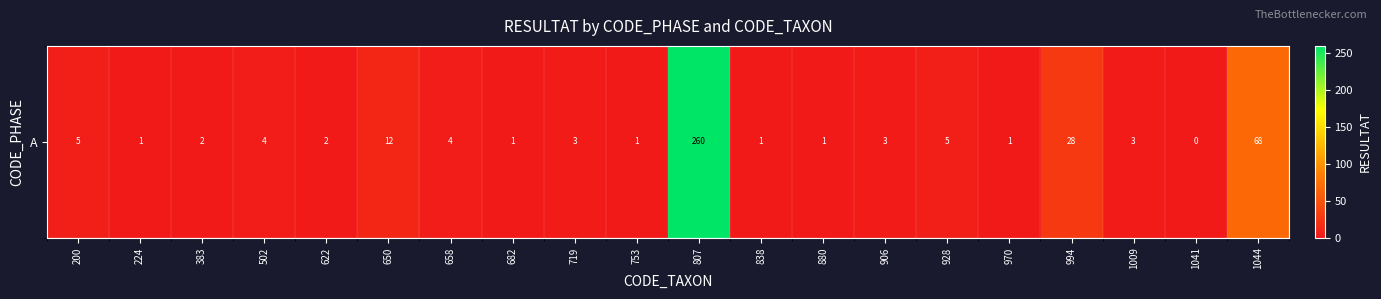

Reading right to left, transcribe all the data shown in this chart.

1044=68	1041=0	1009=3	994=28	970=1	928=5	906=3	880=1	838=1	807=260	753=1	719=3	682=1	658=4	650=12	622=2	502=4	383=2	224=1	200=5